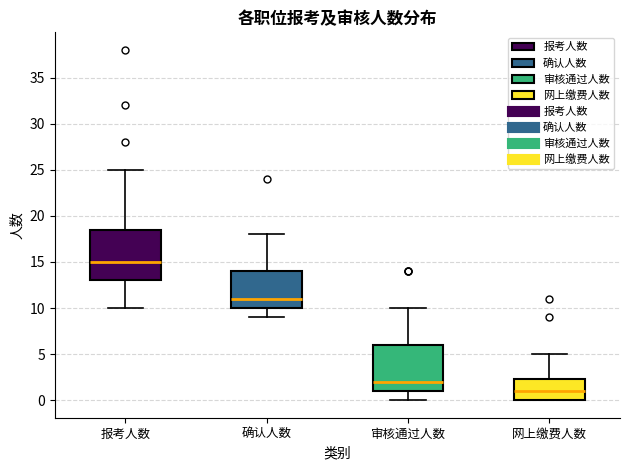

Reading left to right, read every box against the y-axis: the position of its median line, the range the box covers, and the ends of its whiskers. The values are not printed on the chart, so give them approximately, as read against the axis.

报考人数: median 15.0, box 13.0 to 18.5, whiskers 10.0 to 25.0
确认人数: median 11.0, box 10.0 to 14.0, whiskers 9.0 to 18.0
审核通过人数: median 2.0, box 1.0 to 6.0, whiskers 0.0 to 10.0
网上缴费人数: median 1.0, box 0.0 to 2.5, whiskers 0.0 to 5.0